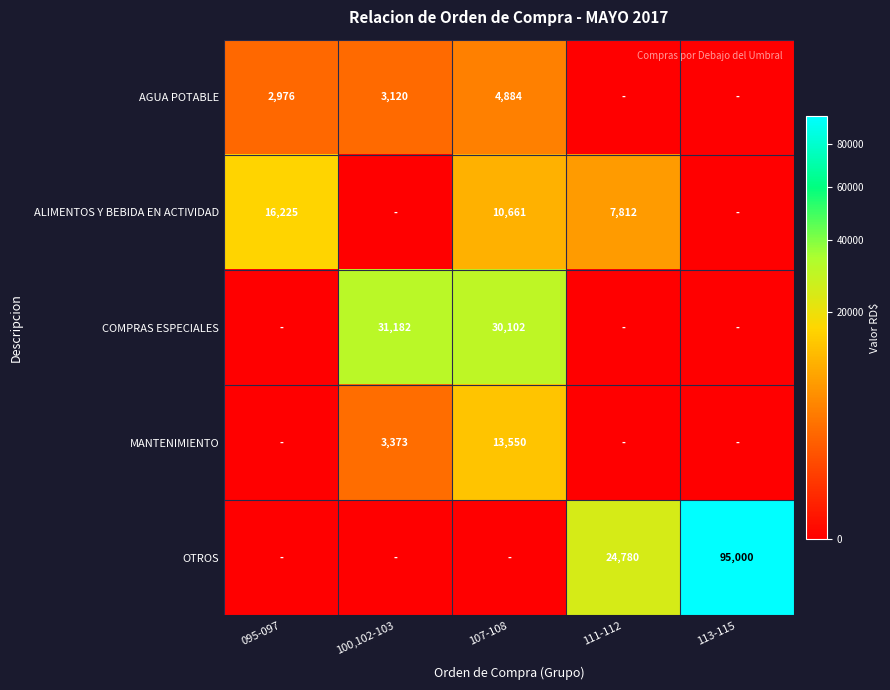

What is the difference between the COMPRAS ESPECIALES values at 107-108 and 100,102-103?

1080